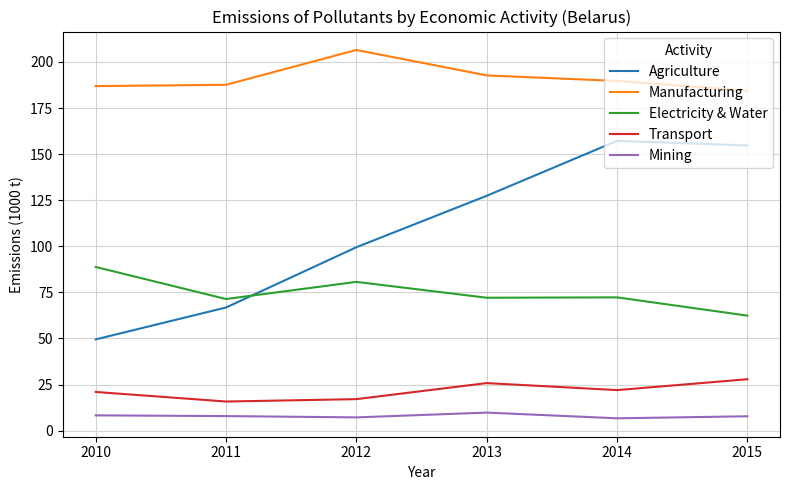

True or false: Transport has a value of 30.0 at 2014.

False